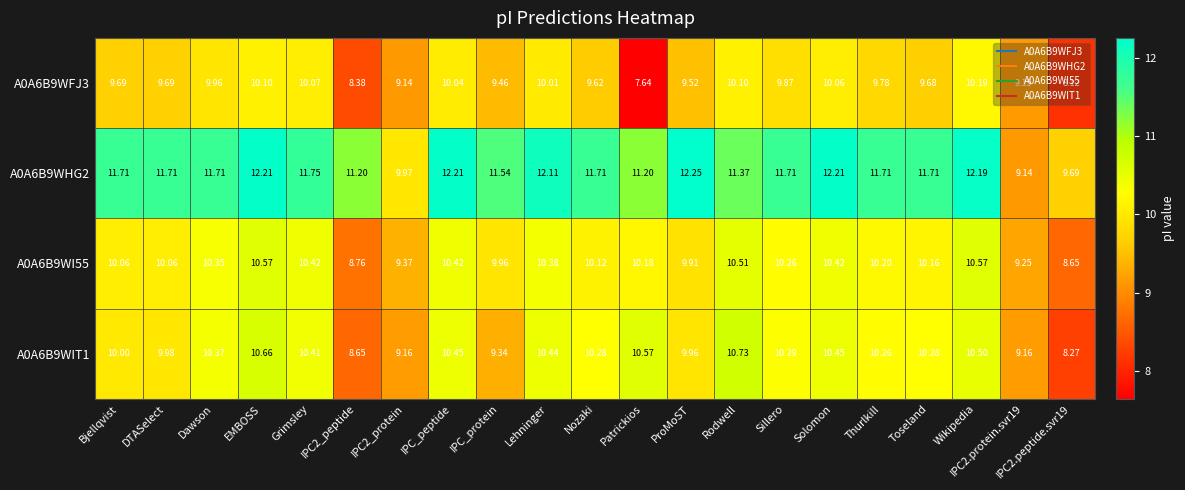

At which category does the chart reach its peak across all series?

ProMoST